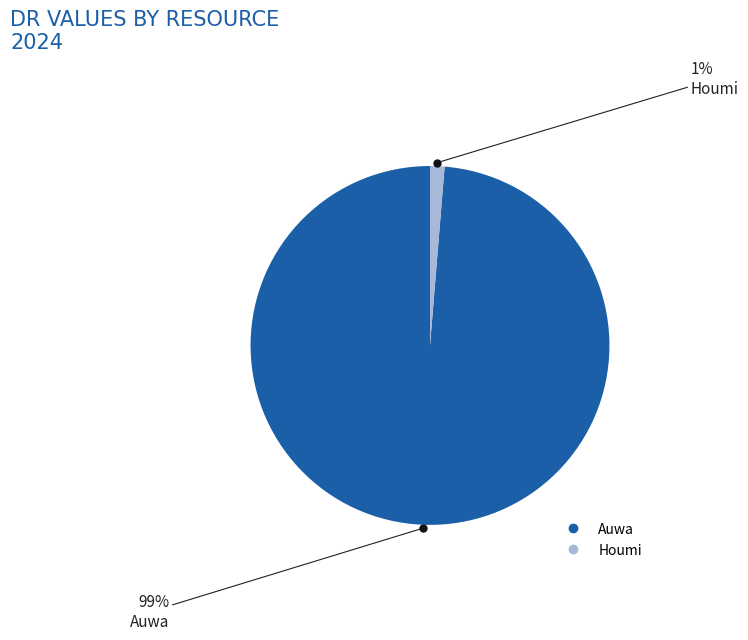

To the nearest percent, what portion does Auwa represent?

99%